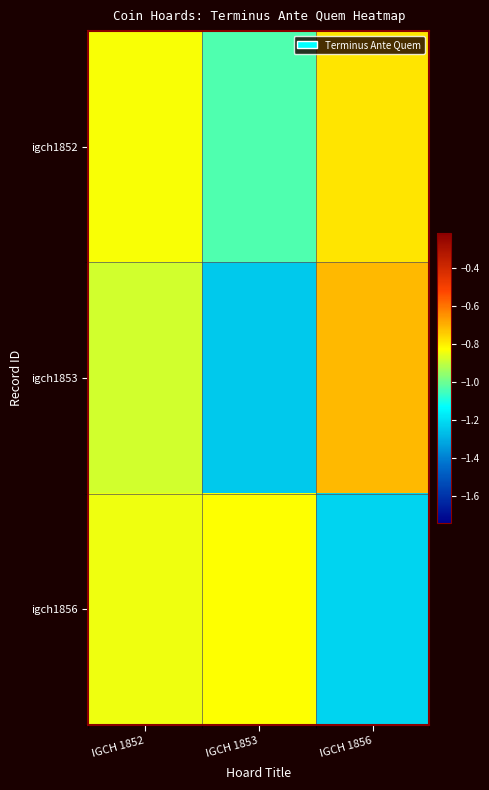

Reading left to right, what are all the values shown in this chart?

igch1852: IGCH 1852=-0.8	IGCH 1853=-1.0	IGCH 1856=-0.8
igch1853: IGCH 1852=-0.9	IGCH 1853=-1.2	IGCH 1856=-0.7
igch1856: IGCH 1852=-0.8	IGCH 1853=-0.8	IGCH 1856=-1.2